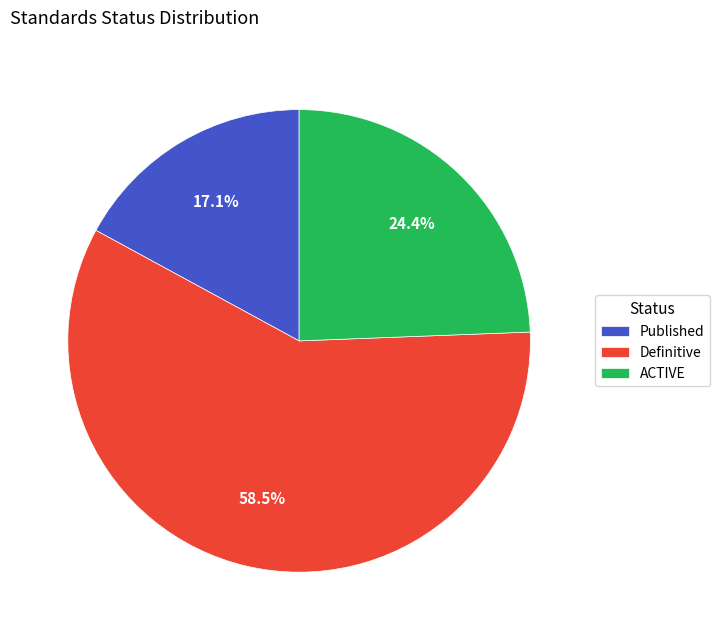

Is it true that Definitive is 68% of the pie?

False